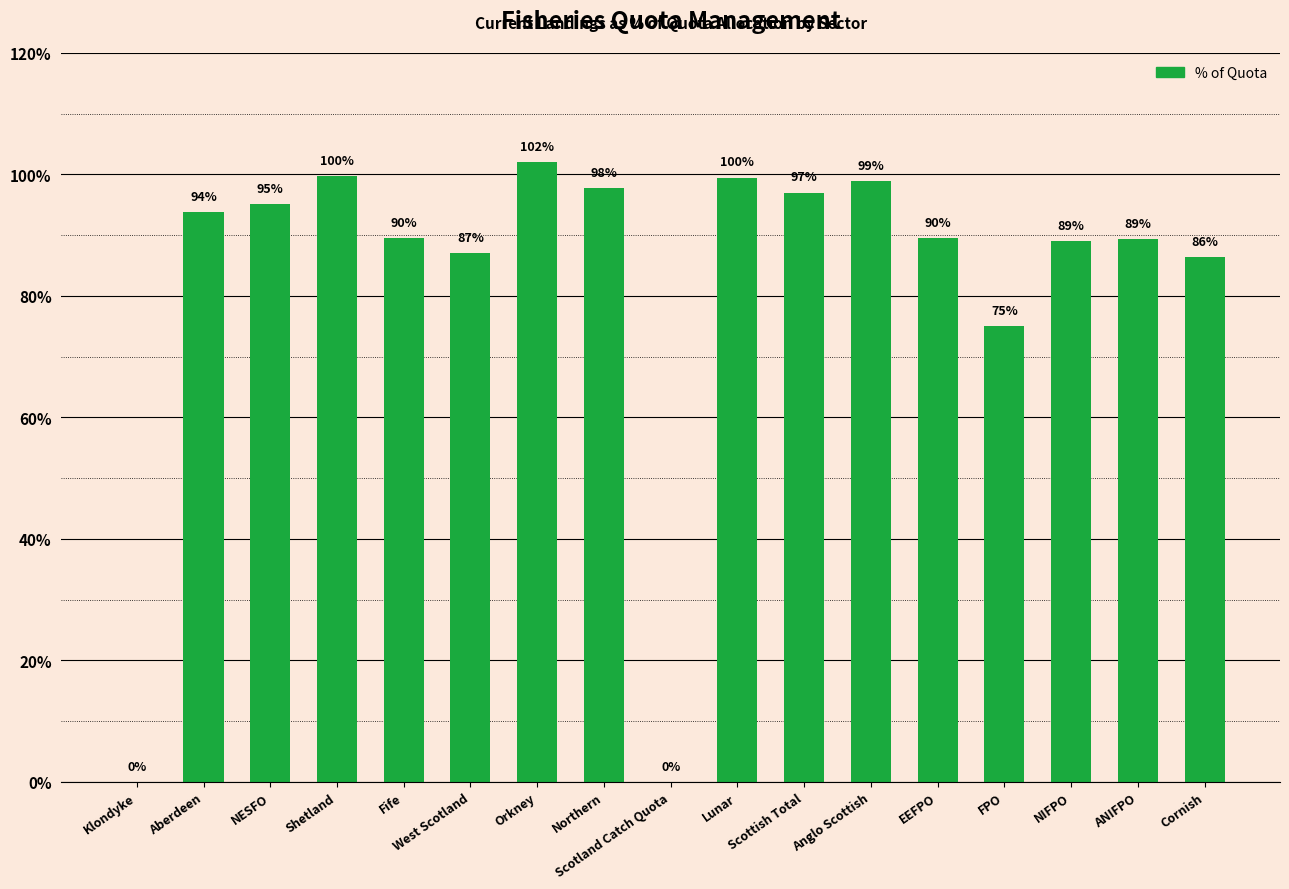

What is the average value?

81.8